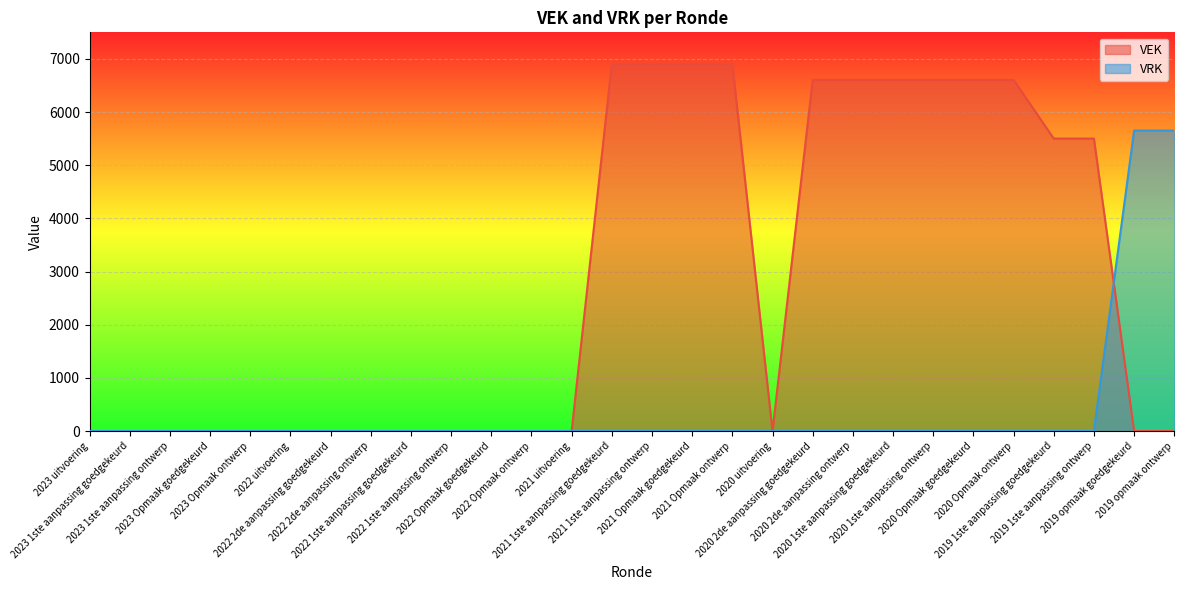

How many categories are shown in the chart?

28